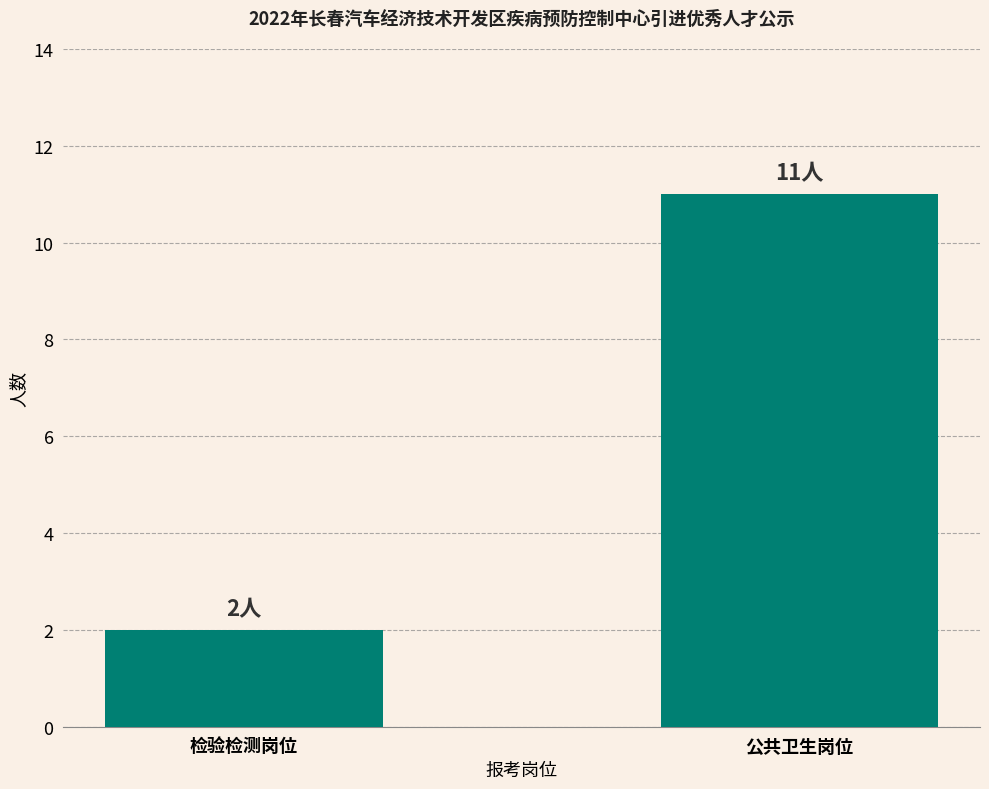

How many values are between 2 and 11?

2